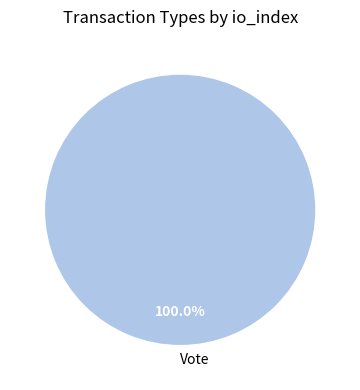

Rank the categories by value from lowest to highest.

Vote